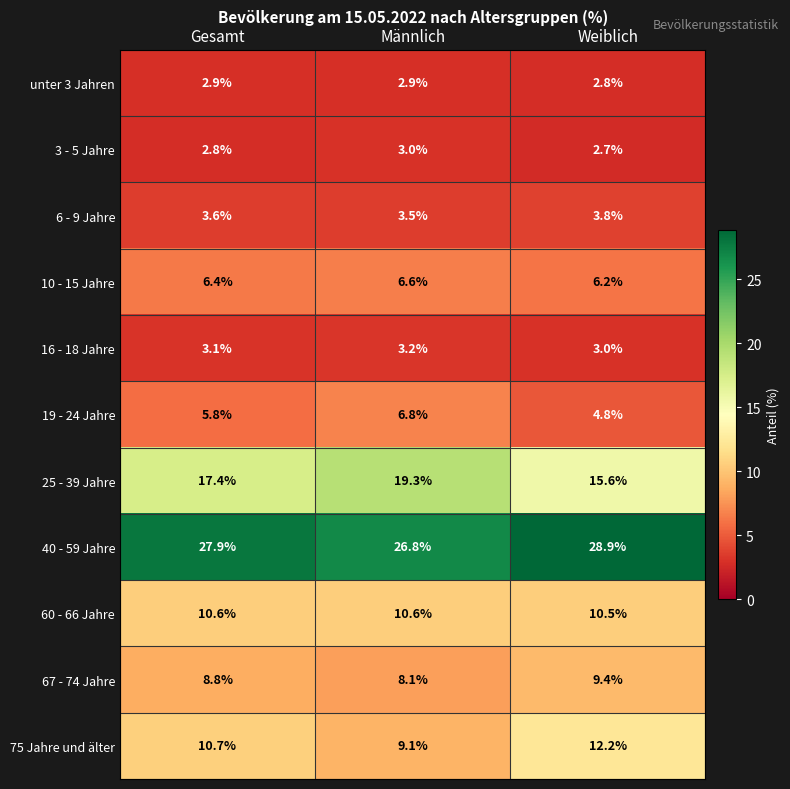

Between Gesamt and Männlich, which series saw the biggest shift?

25 - 39 Jahre